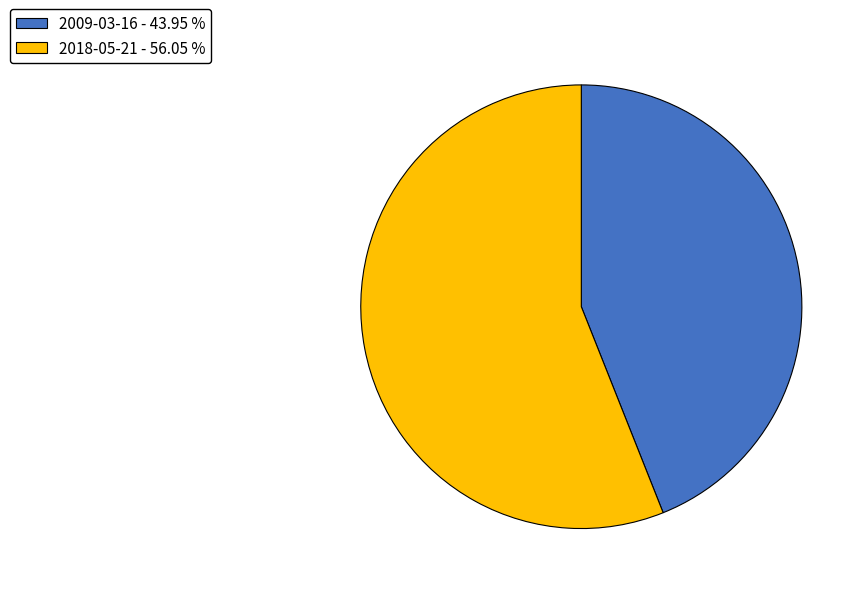

Combined, do 2009-03-16 - 43.95 % and 2018-05-21 - 56.05 % account for over 50%?

Yes